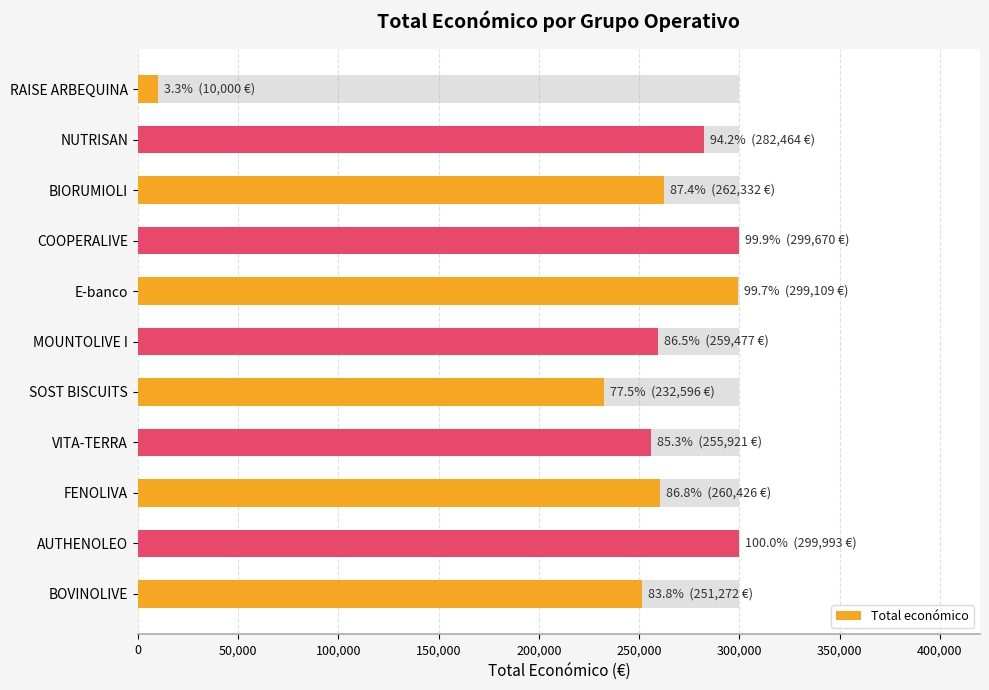

How many bars are there in total?

11